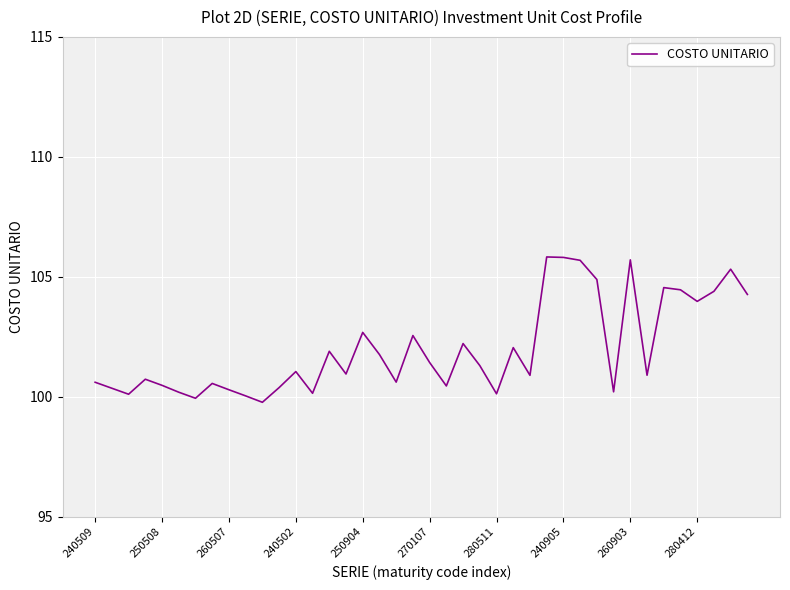

What is the greatest value displayed?

105.8